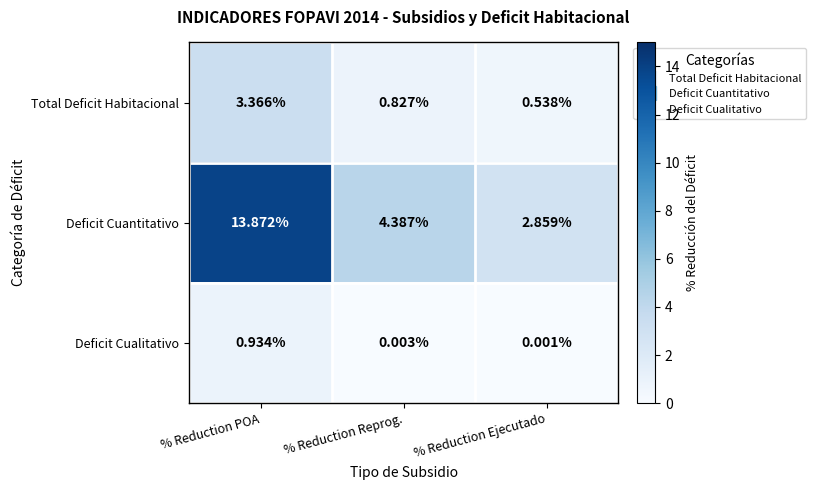

Is the value of Deficit Cuantitativo at % Reduction POA greater than the value of Deficit Cualitativo at % Reduction POA?

Yes